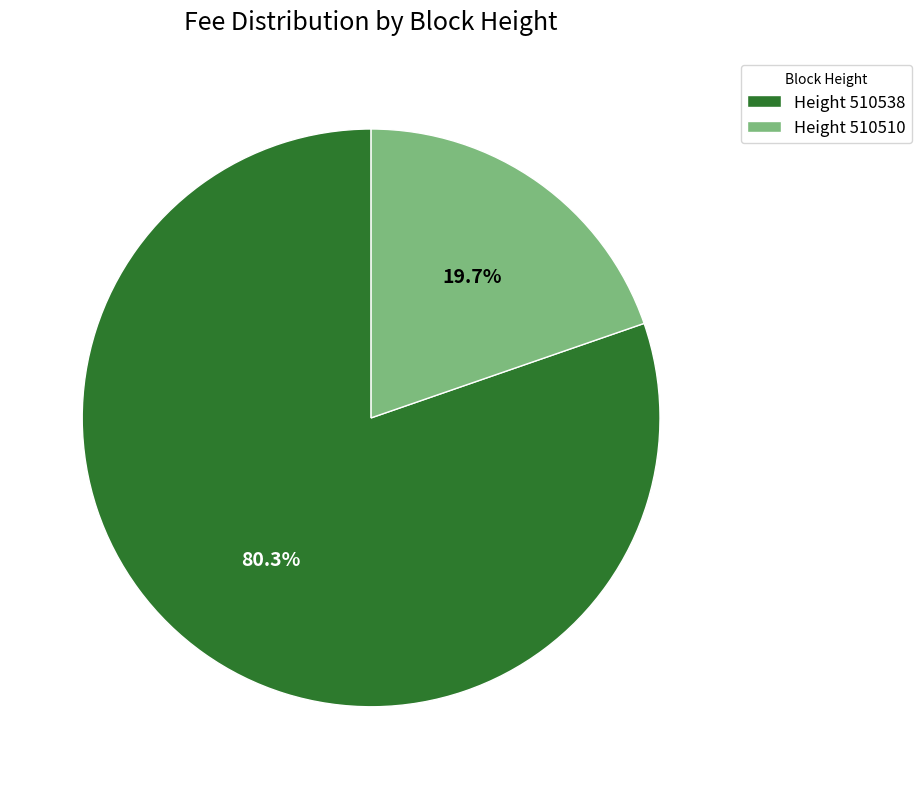

Rank the categories by value from highest to lowest.

Height 510538, Height 510510